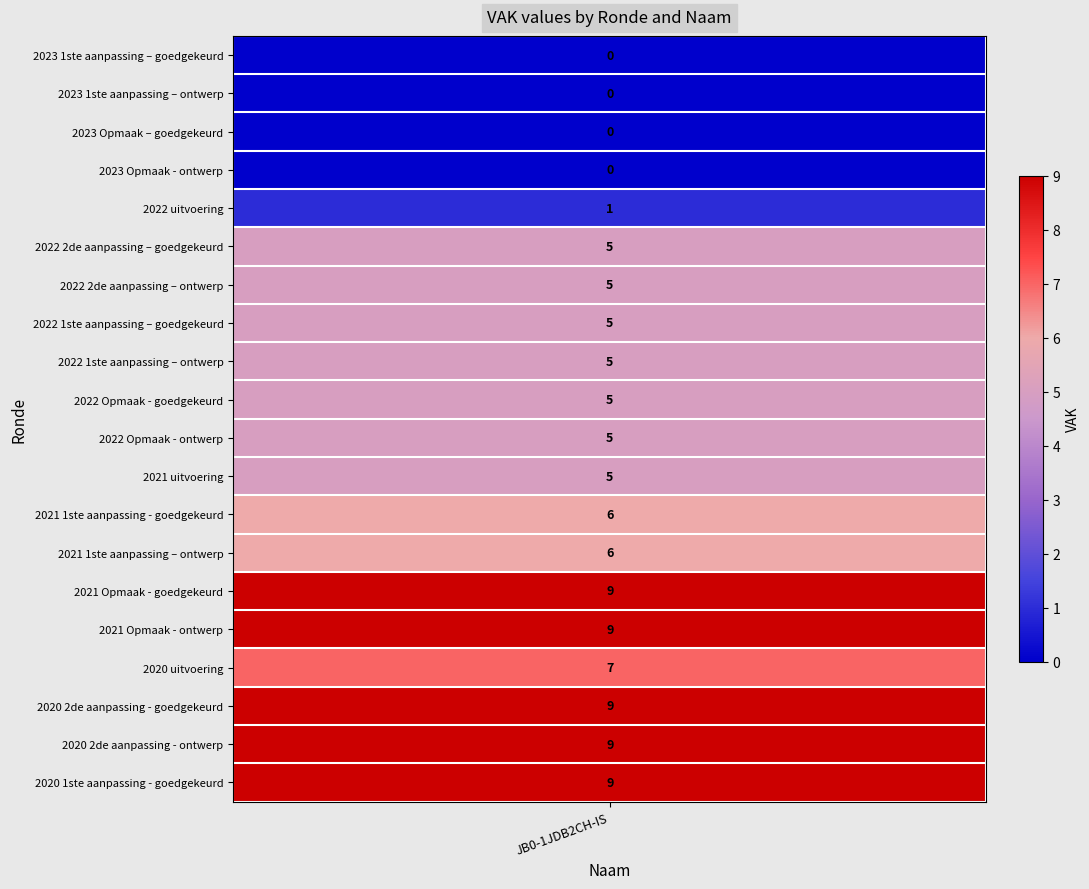

Reading left to right, what are all the values shown in this chart?

2023 1ste aanpassing – goedgekeurd=0	2023 1ste aanpassing – ontwerp=0	2023 Opmaak – goedgekeurd=0	2023 Opmaak - ontwerp=0	2022 uitvoering=1	2022 2de aanpassing – goedgekeurd=5	2022 2de aanpassing – ontwerp=5	2022 1ste aanpassing – goedgekeurd=5	2022 1ste aanpassing – ontwerp=5	2022 Opmaak - goedgekeurd=5	2022 Opmaak - ontwerp=5	2021 uitvoering=5	2021 1ste aanpassing - goedgekeurd=6	2021 1ste aanpassing – ontwerp=6	2021 Opmaak - goedgekeurd=9	2021 Opmaak - ontwerp=9	2020 uitvoering=7	2020 2de aanpassing - goedgekeurd=9	2020 2de aanpassing - ontwerp=9	2020 1ste aanpassing - goedgekeurd=9